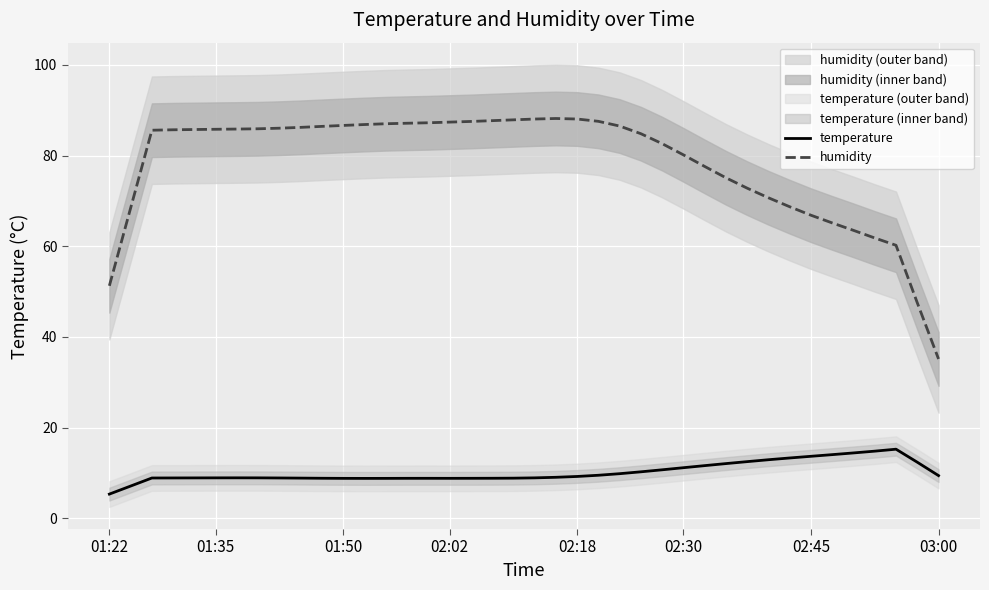

How many values in the temperature series are below 8?

2